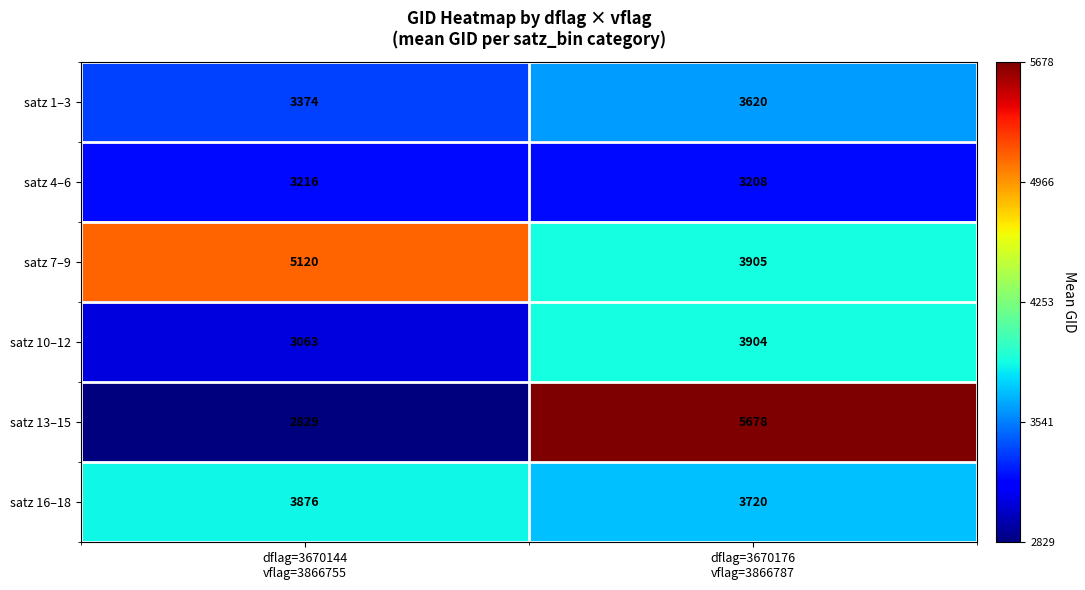

List the series in order of their peak value, highest first.

satz 13–15, satz 7–9, satz 10–12, satz 16–18, satz 1–3, satz 4–6